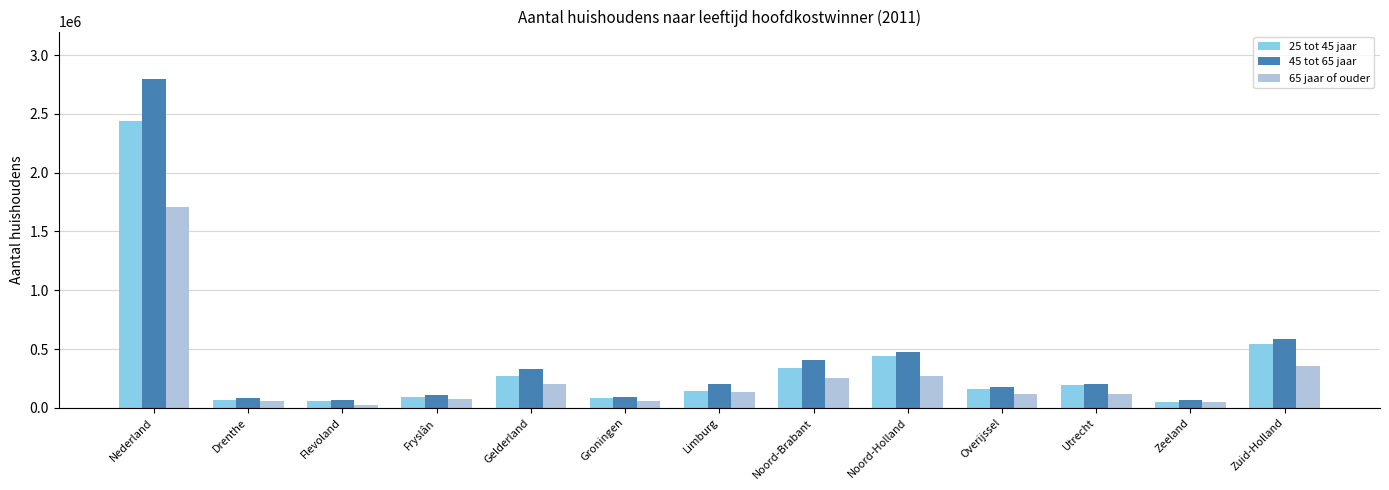

Which series has the largest range (max minus min)?

45 tot 65 jaar